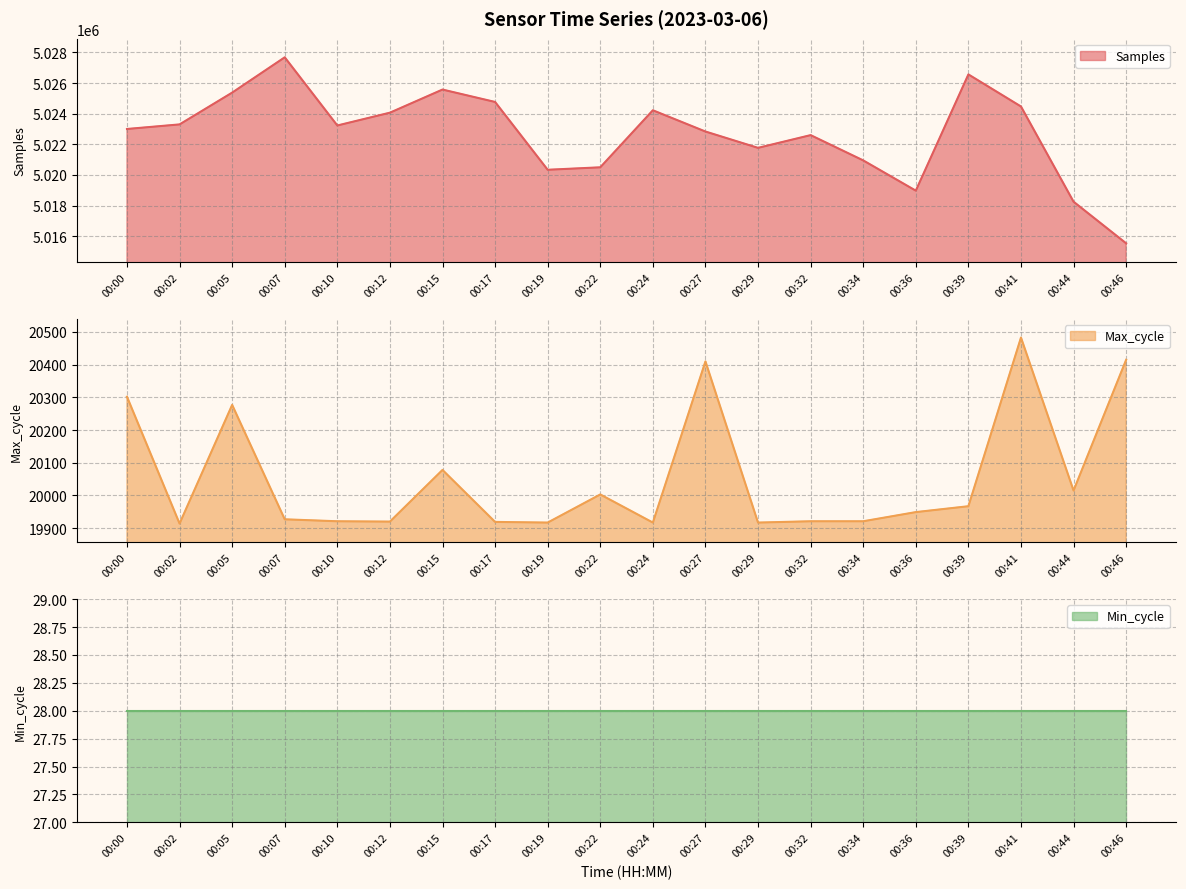

At which label does Samples reach its minimum?

00:46